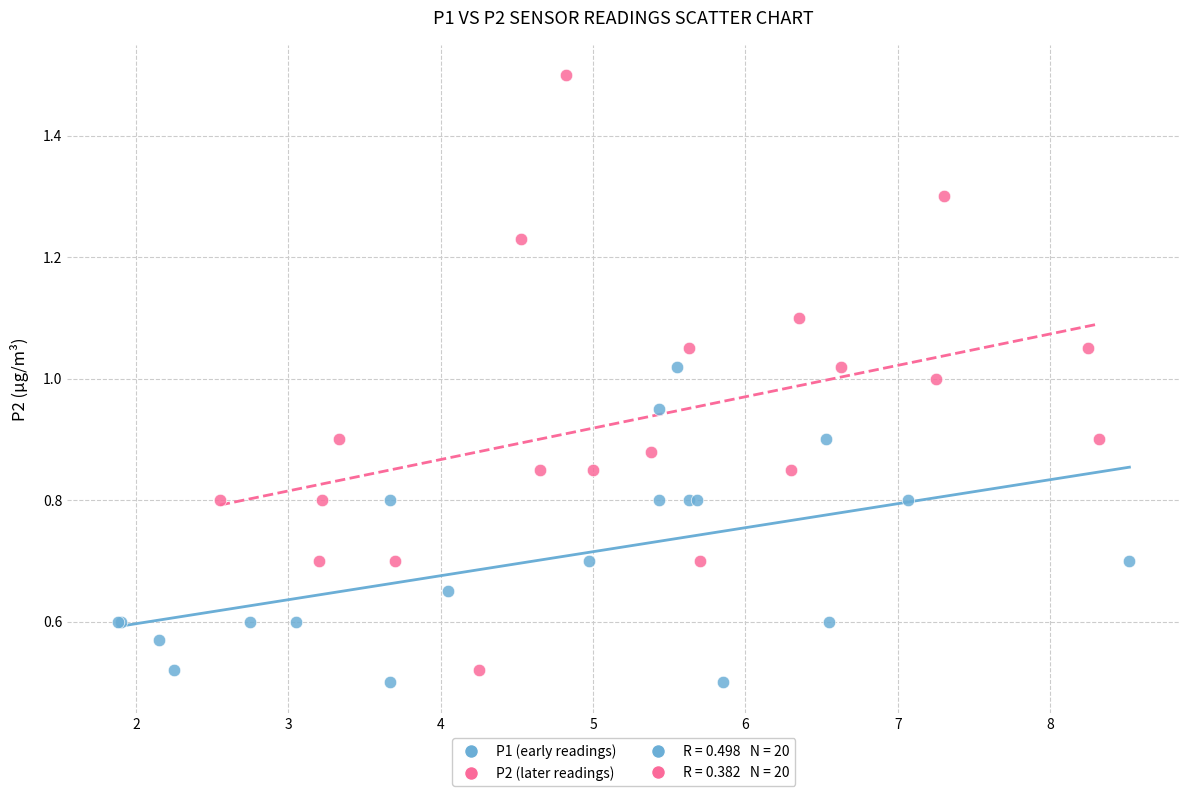

Which series reaches the maximum Y coordinate?

P2 (later readings)